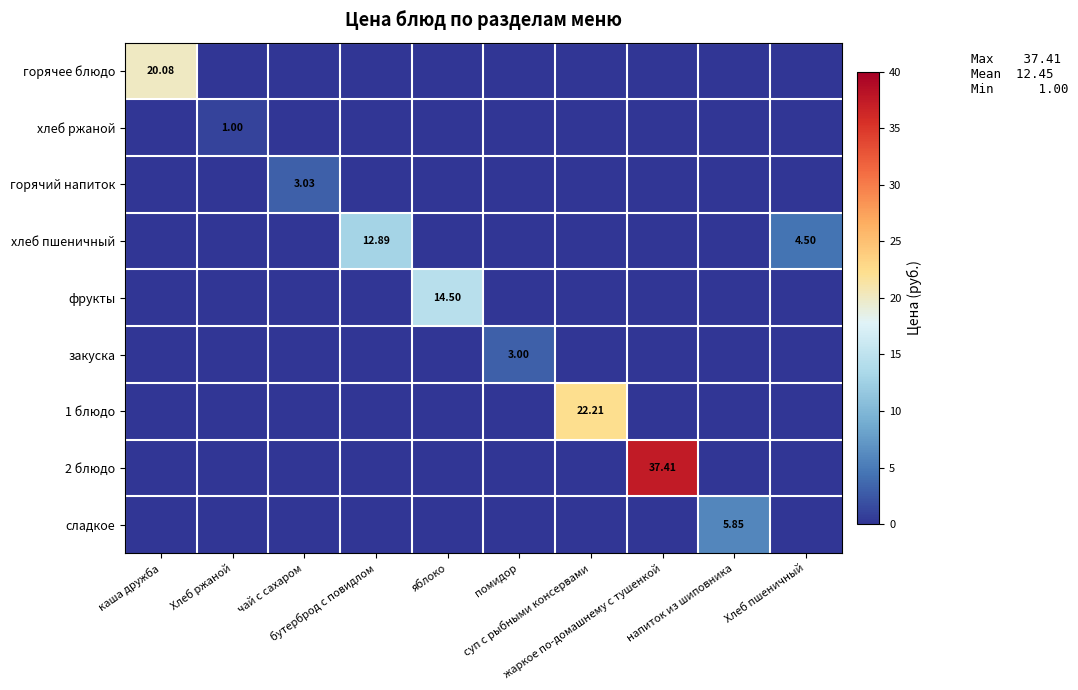

The value of горячий напиток at жаркое по-домашнему с тушенкой is 0.0. True or false?

True